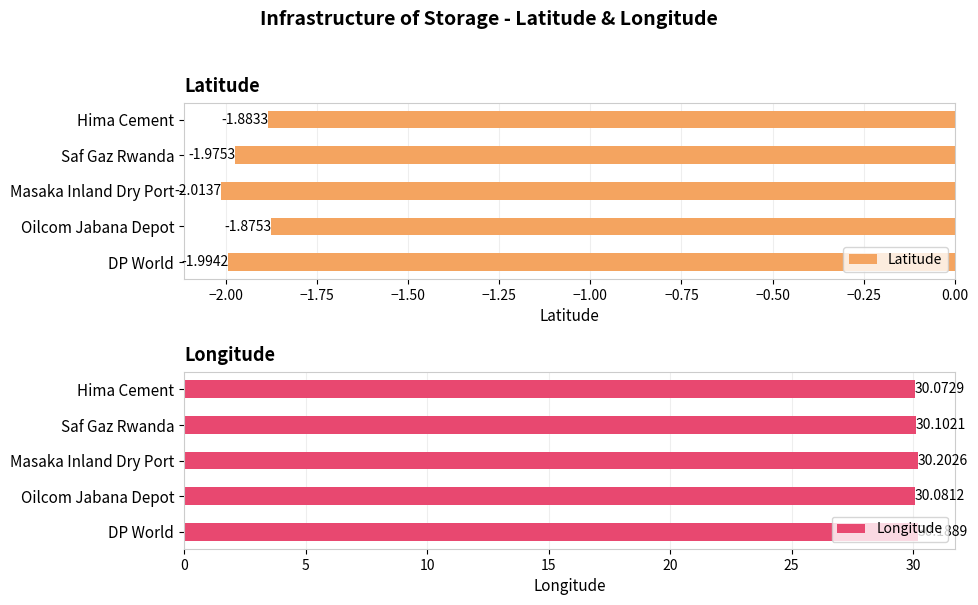

Where is Latitude nearest to the value -1?

Oilcom Jabana Depot